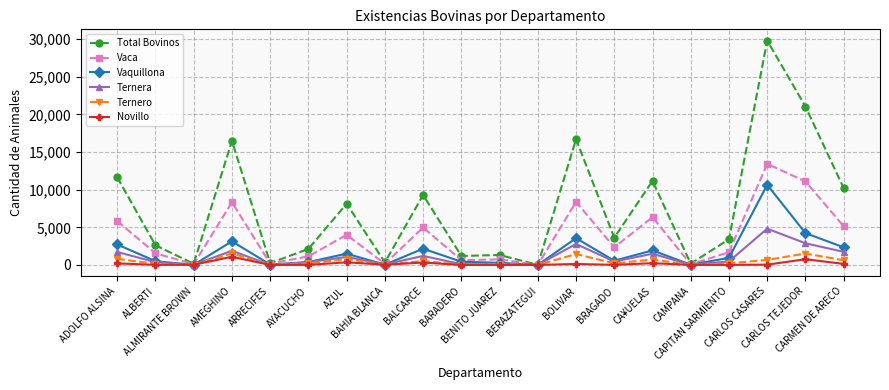

What is the label of the 3rd point from the left?

ALMIRANTE BROWN